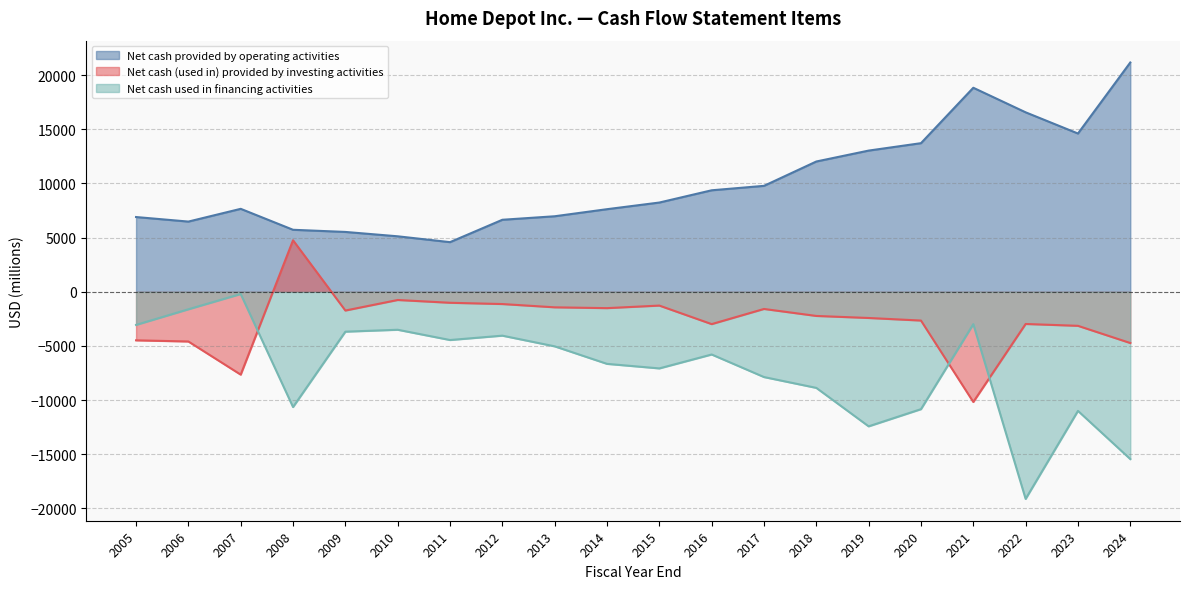

What position from the right is 2010-01-31?

15